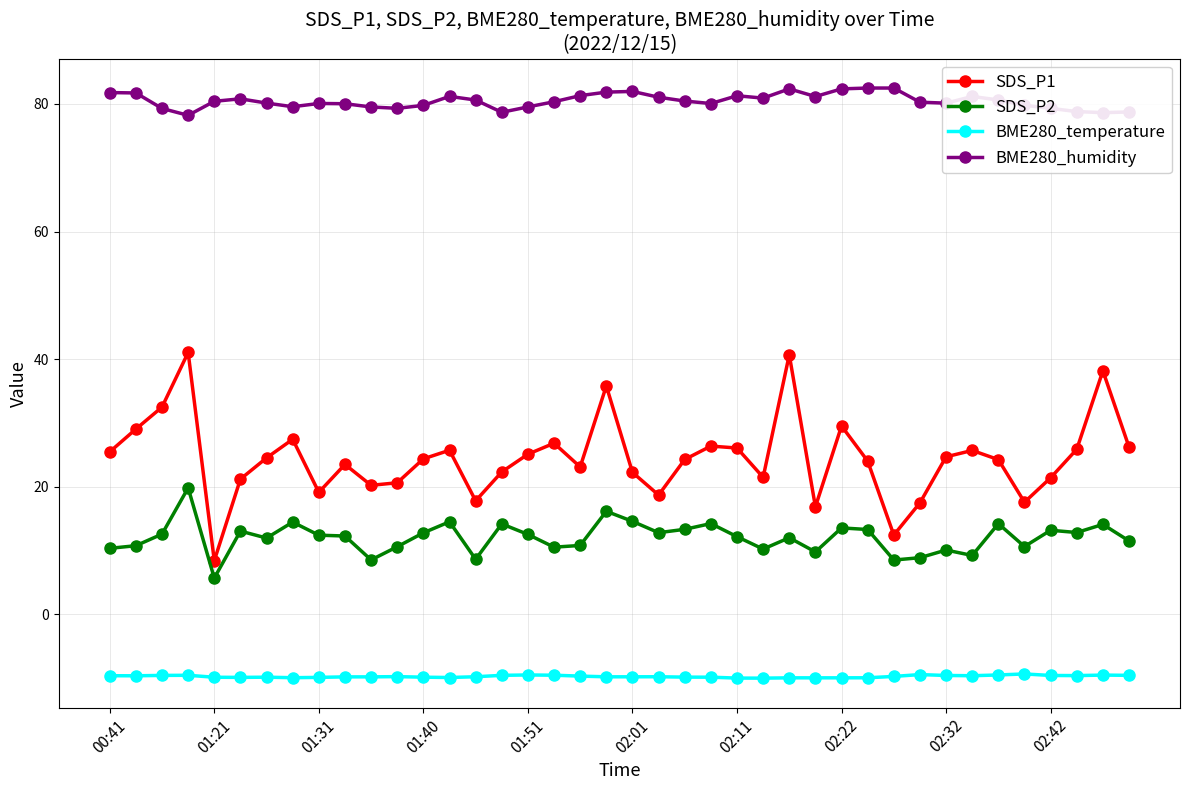

What is the average value of the SDS_P1 series?

24.4